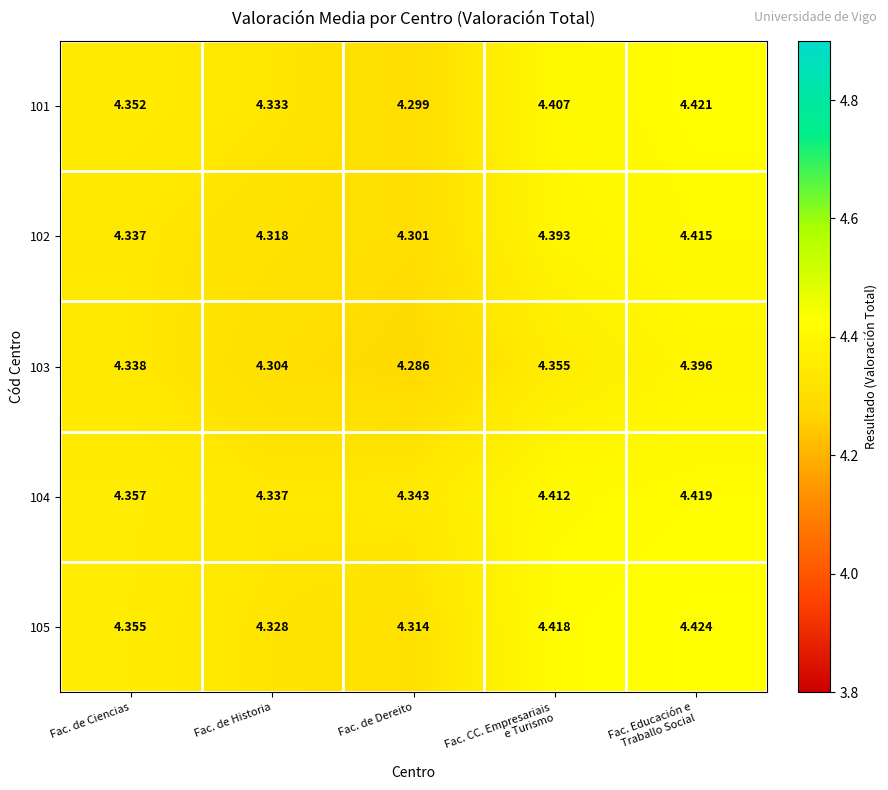

Where is 103 nearest to the value 4?

Fac. de Dereito